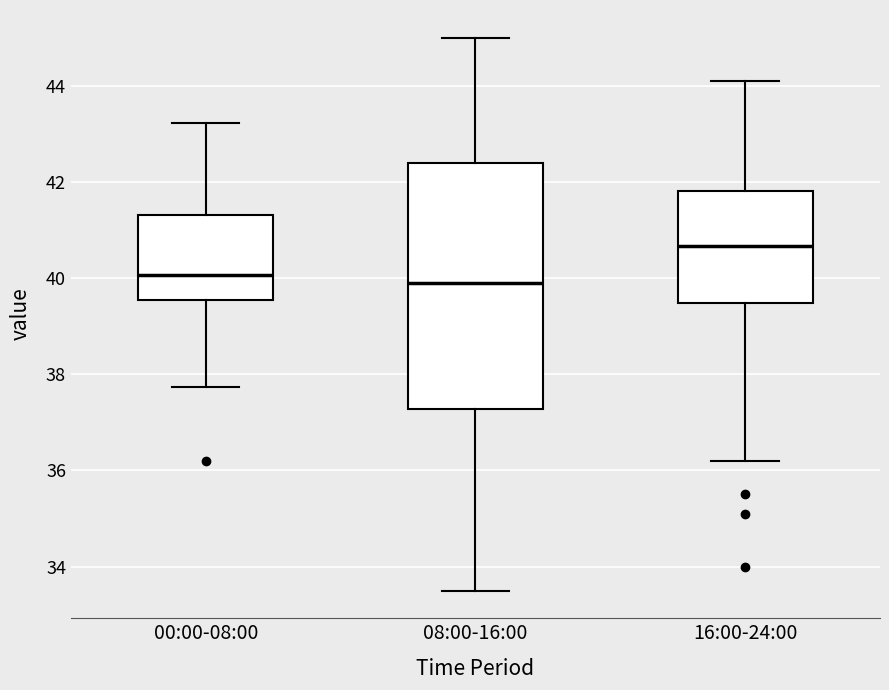

Which box is the tallest, from its lower edge to its upper edge?

08:00-16:00